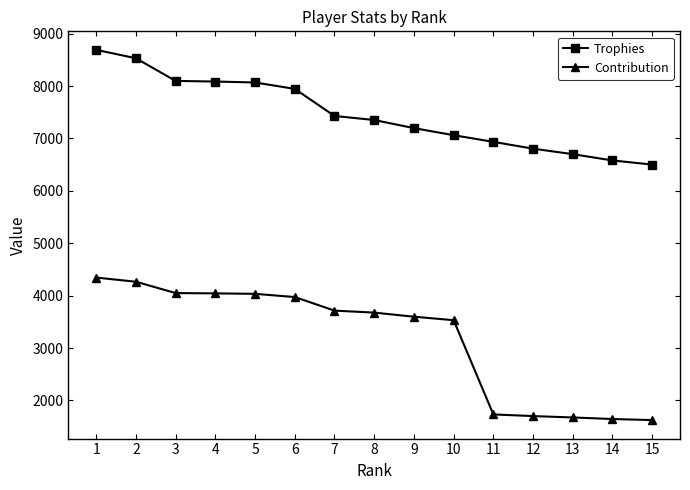

Which series has the largest total across all categories?

Trophies